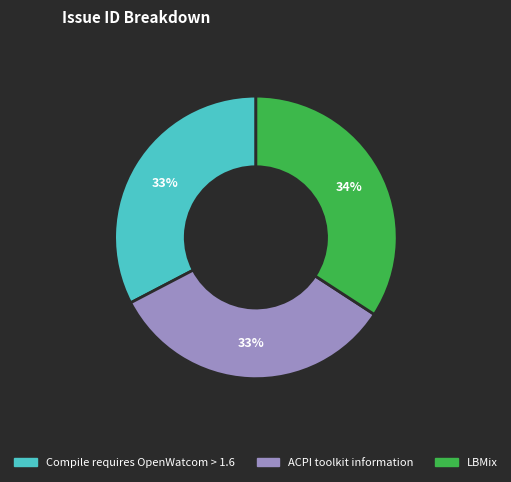

What percentage is the ACPI toolkit information slice, to the nearest percent?

33%